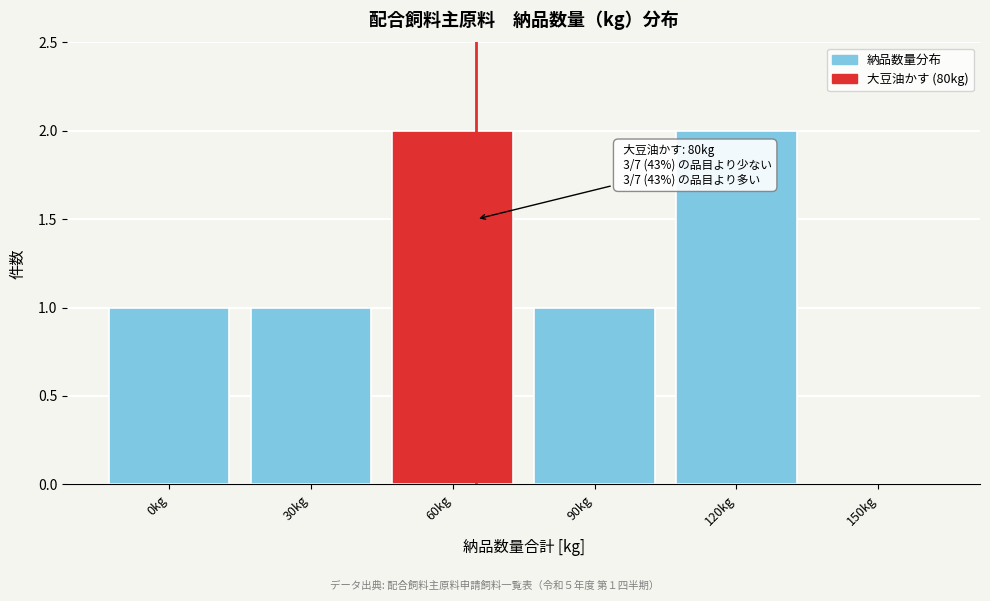

Reading right to left, list all the values displayed in this chart.

150kg=0	120kg=2	90kg=1	60kg=2	30kg=1	0kg=1